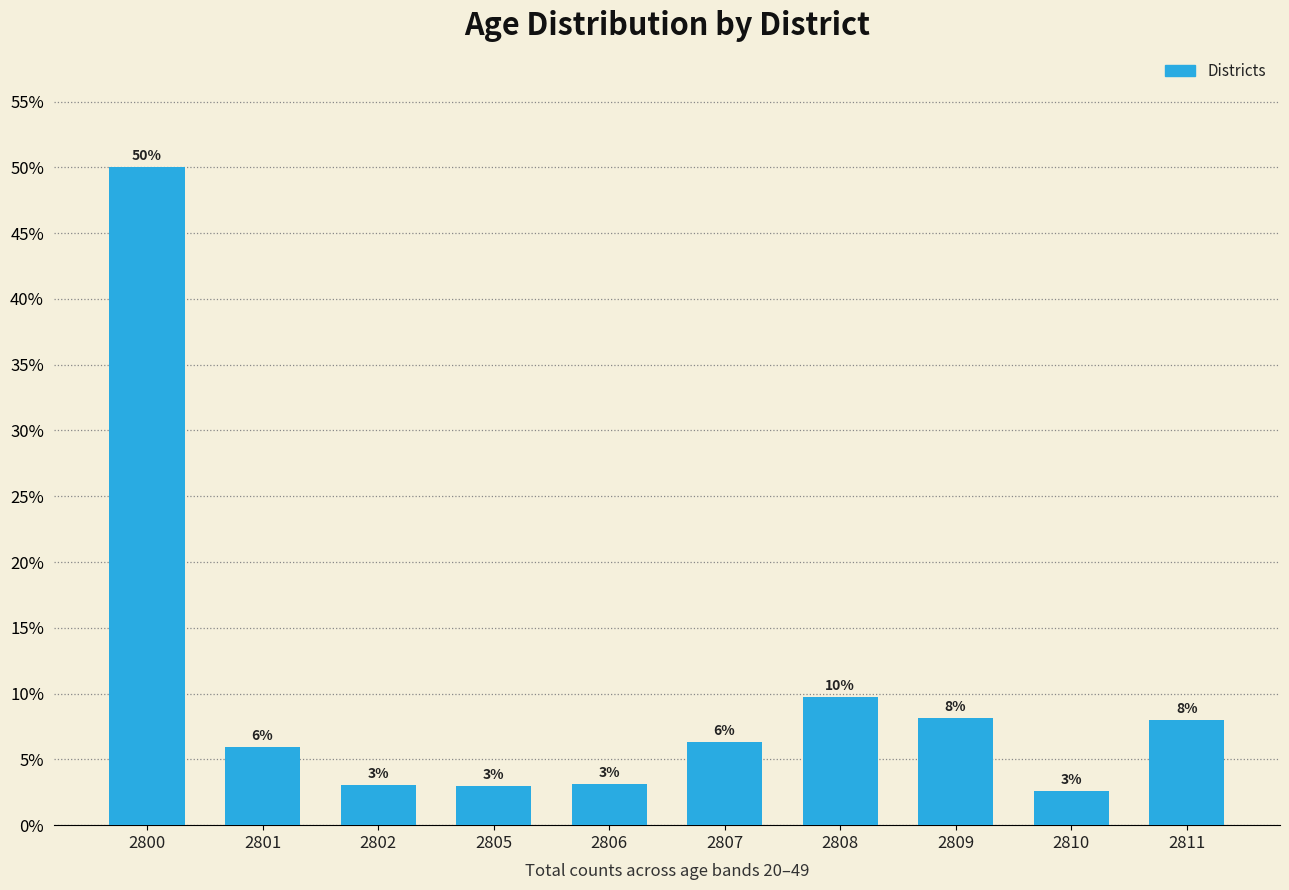

What is the average value?

10.0